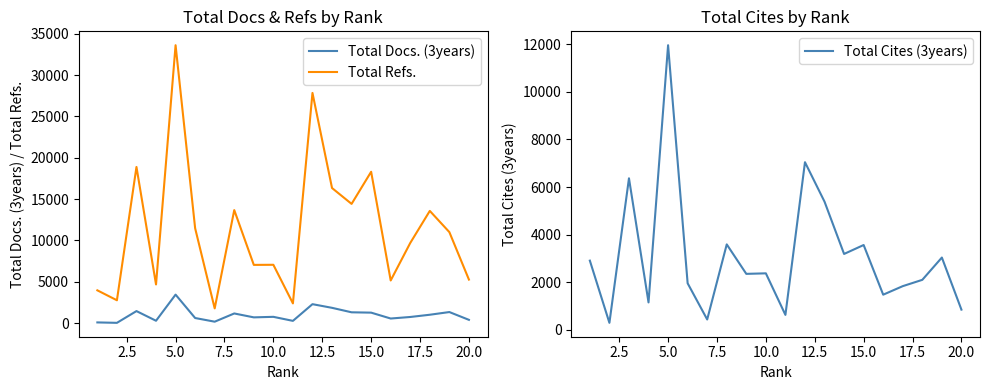

True or false: Total Refs. and Total Docs. (3years) cross at least once.

False